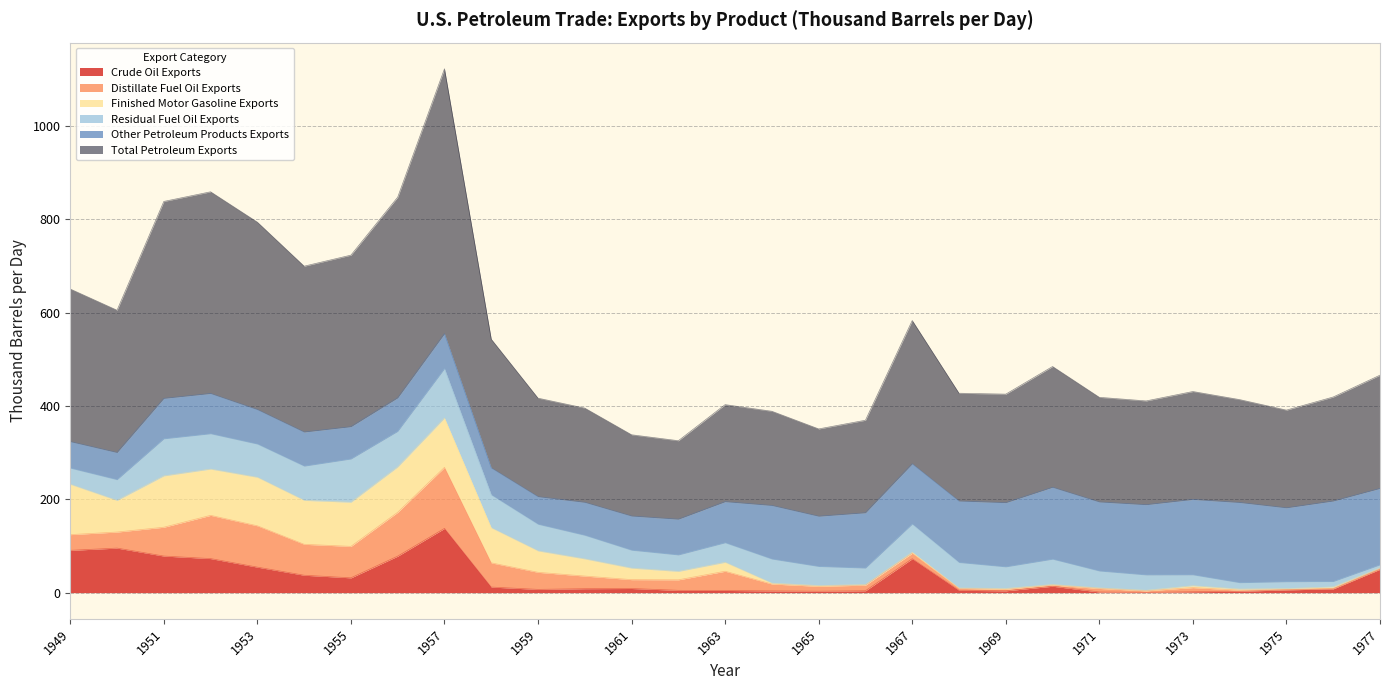

Reading right to left, extract all data points from this chart.

Crude Oil Exports: 50.0	8.0	5.9	2.9	1.9	0.5	1.4	13.7	3.9	4.9	72.7	4.0	3.0	3.7	4.7	4.9	8.8	8.4	6.9	11.9	137.7	78.2	31.7	37.3	54.6	72.9	78.4	95.4	90.6
Distillate Fuel Oil Exports: 1.4	1.1	0.7	2.3	8.9	3.3	7.6	2.5	3.1	4.2	11.7	12.0	10.5	14.7	41.1	22.5	19.0	27.0	36.6	51.9	130.8	94.0	67.4	66.3	88.6	92.7	61.8	34.4	33.7
Finished Motor Gasoline Exports: 1.8	3.1	2.0	2.4	4.0	1.2	1.1	1.3	1.9	0.7	2.3	1.2	1.7	1.9	19.1	18.1	24.6	36.8	45.9	75.1	105.7	97.2	94.6	94.2	103.9	99.1	110.0	67.7	107.8
Residual Fuel Oil Exports: 6.3	11.5	14.6	13.6	23.3	33.0	36.2	54.2	46.3	54.7	60.1	35.3	40.8	51.6	41.9	35.2	38.4	50.5	57.0	70.5	105.7	76.2	92.6	73.3	71.2	75.7	79.4	44.5	34.6
Other Petroleum Products Exports: 163.8	172.5	158.4	171.8	161.6	150.5	148.0	154.2	137.5	131.8	129.3	118.5	107.7	114.9	88.1	76.7	73.3	70.7	59.2	58.0	75.0	71.9	69.3	73.1	74.0	86.3	86.7	58.2	56.8
Total Petroleum Exports: 242.7	222.9	209.4	220.5	231.3	222.4	224.2	258.8	232.6	231.0	307.0	198.4	187.1	201.9	208.0	168.2	174.1	201.9	211.1	275.7	567.6	430.0	367.6	355.4	401.6	432.2	422.1	304.9	327.1